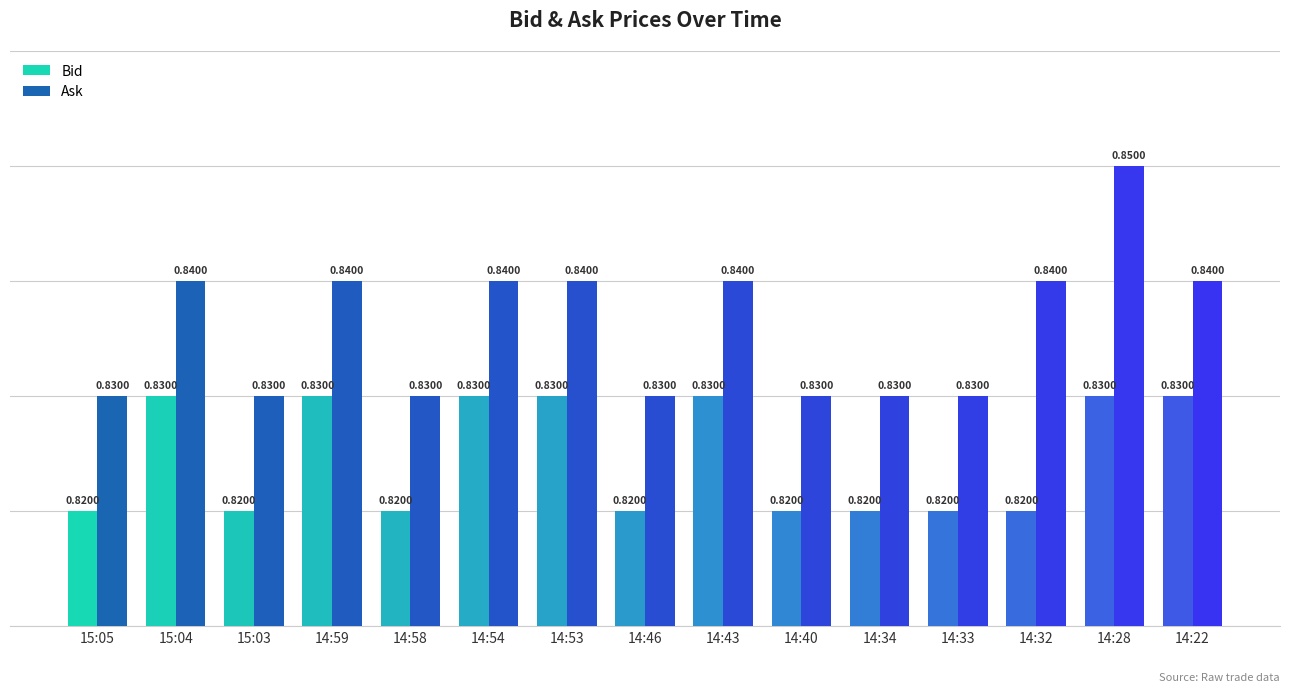

Count the Ask values in the range 0 to 1.

15